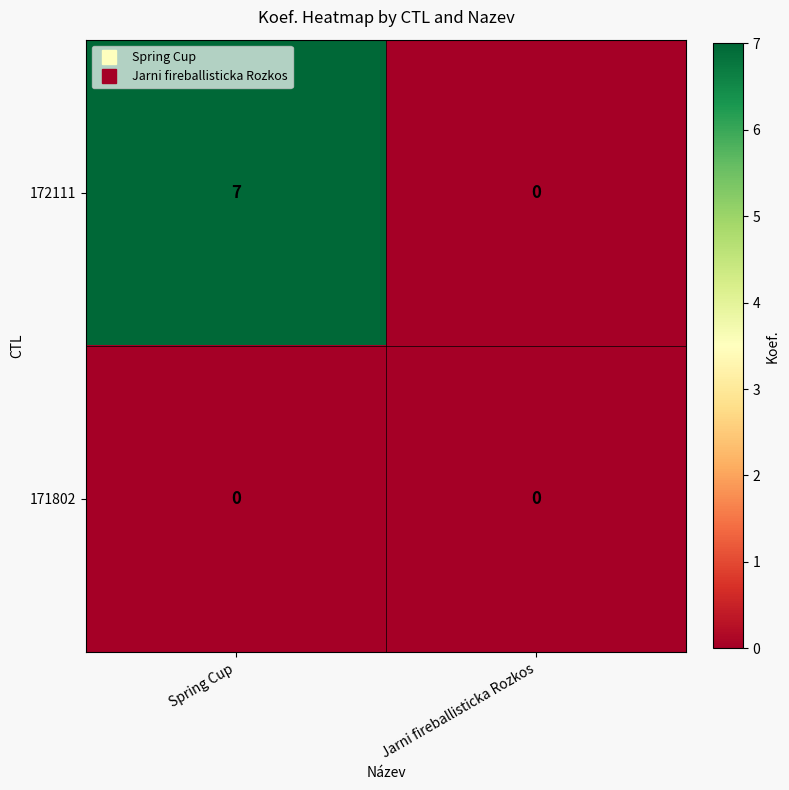

At which category does the chart reach its peak across all series?

Spring Cup